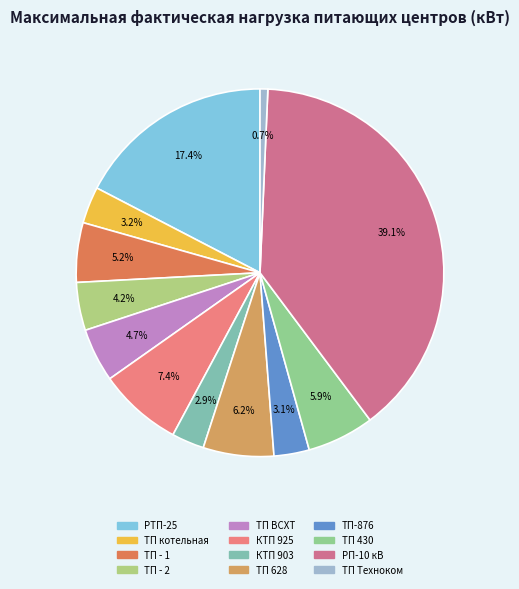

Which slice is the smallest?

ТП Техноком